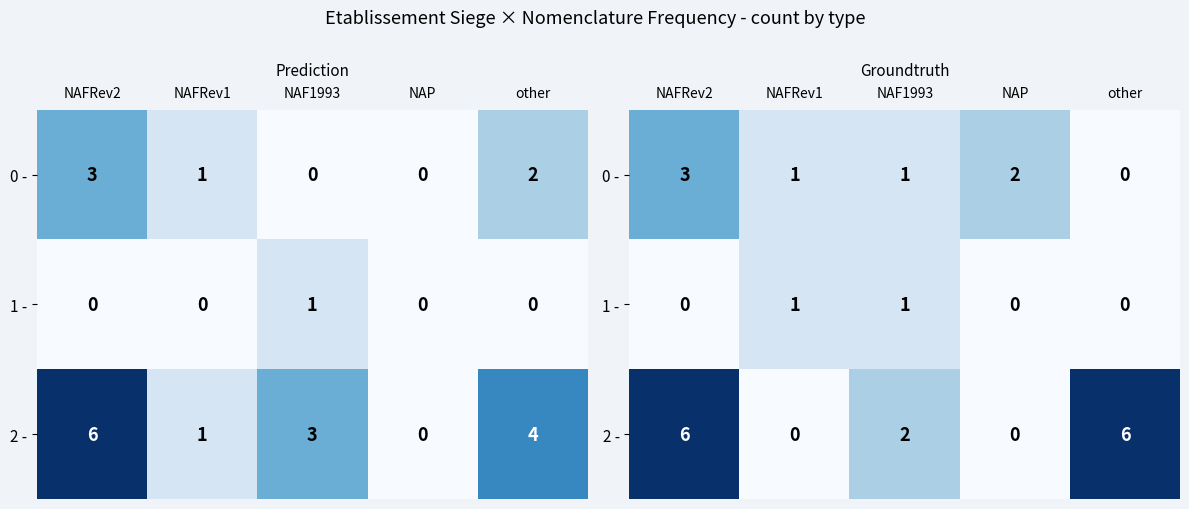

Is the value of 0 - at NAFRev2 greater than the value of 2 - at NAP?

Yes